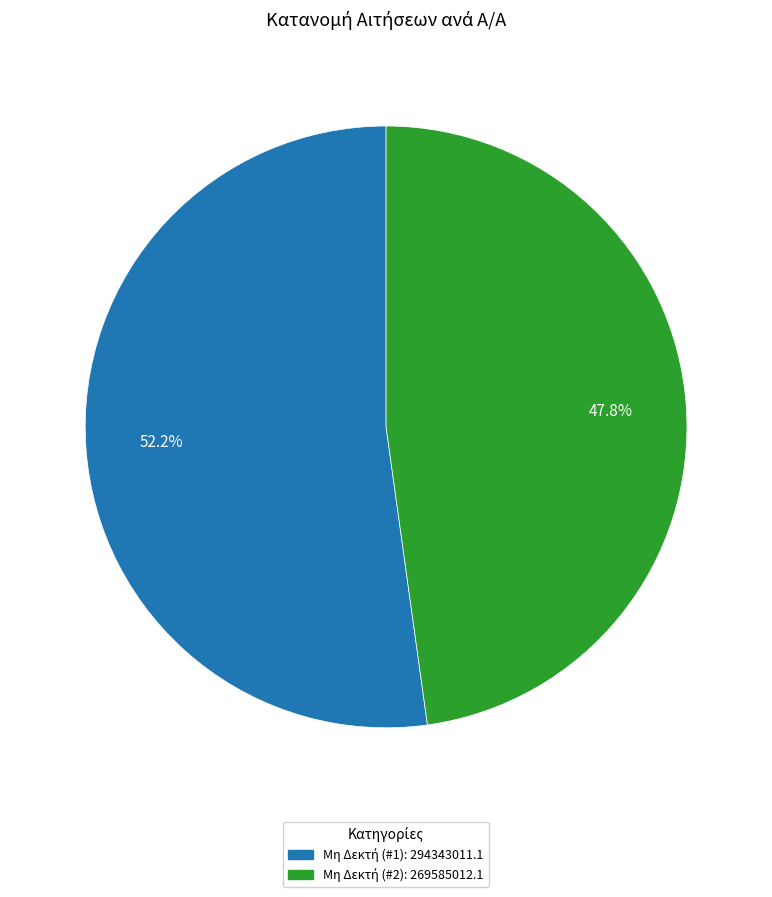

Count the number of slices in the pie.

2